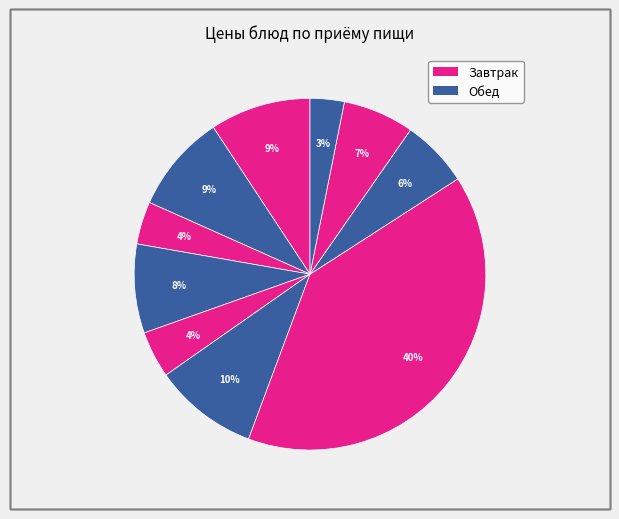

Count the number of slices in the pie.

10